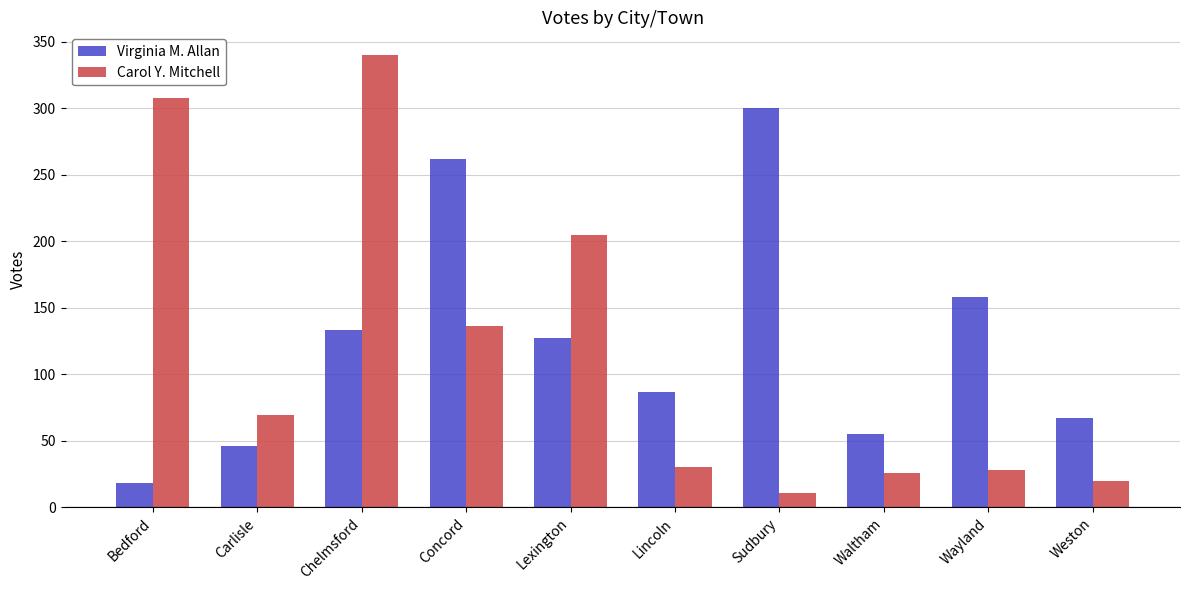

Reading left to right, what are all the values shown in this chart?

Virginia M. Allan: Bedford=18	Carlisle=46	Chelmsford=133	Concord=262	Lexington=127	Lincoln=87	Sudbury=300	Waltham=55	Wayland=158	Weston=67
Carol Y. Mitchell: Bedford=308	Carlisle=69	Chelmsford=340	Concord=136	Lexington=205	Lincoln=30	Sudbury=11	Waltham=26	Wayland=28	Weston=20